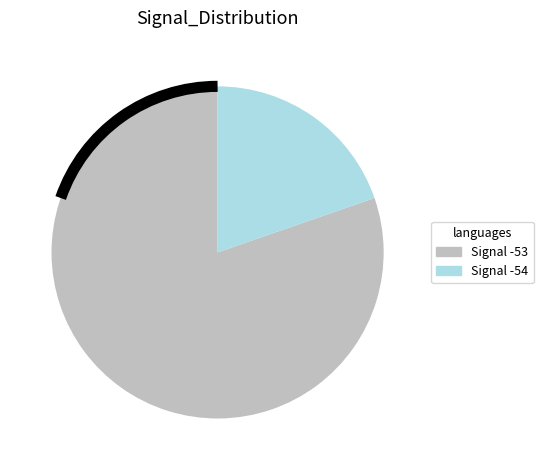

How many segments does this pie chart have?

2